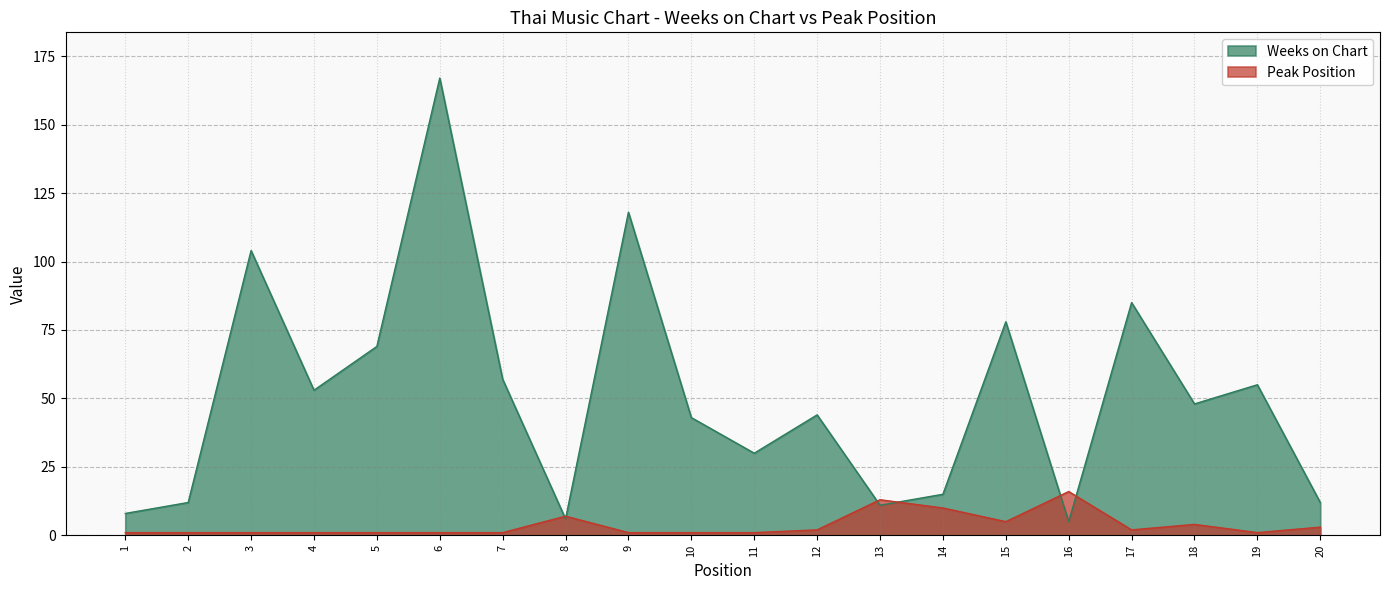

How many lines are shown in the chart?

2